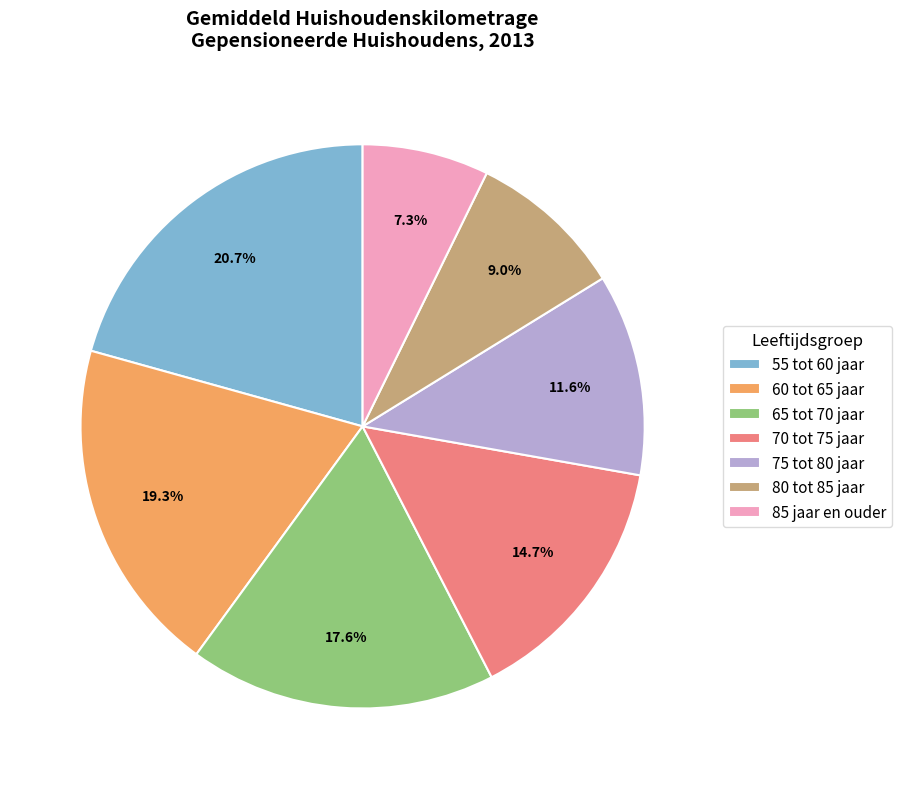

To the nearest percent, what portion does 55 tot 60 jaar represent?

21%